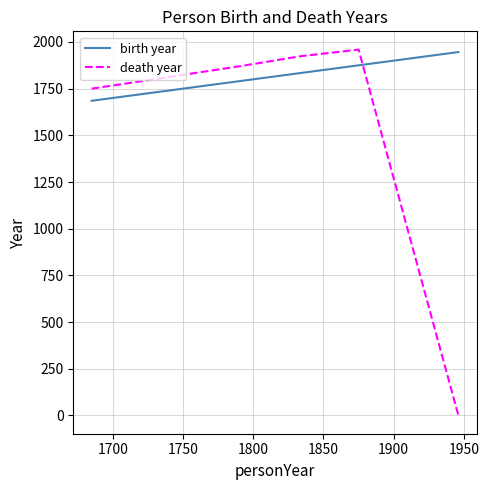

True or false: death year and birth year intersect in this chart.

True